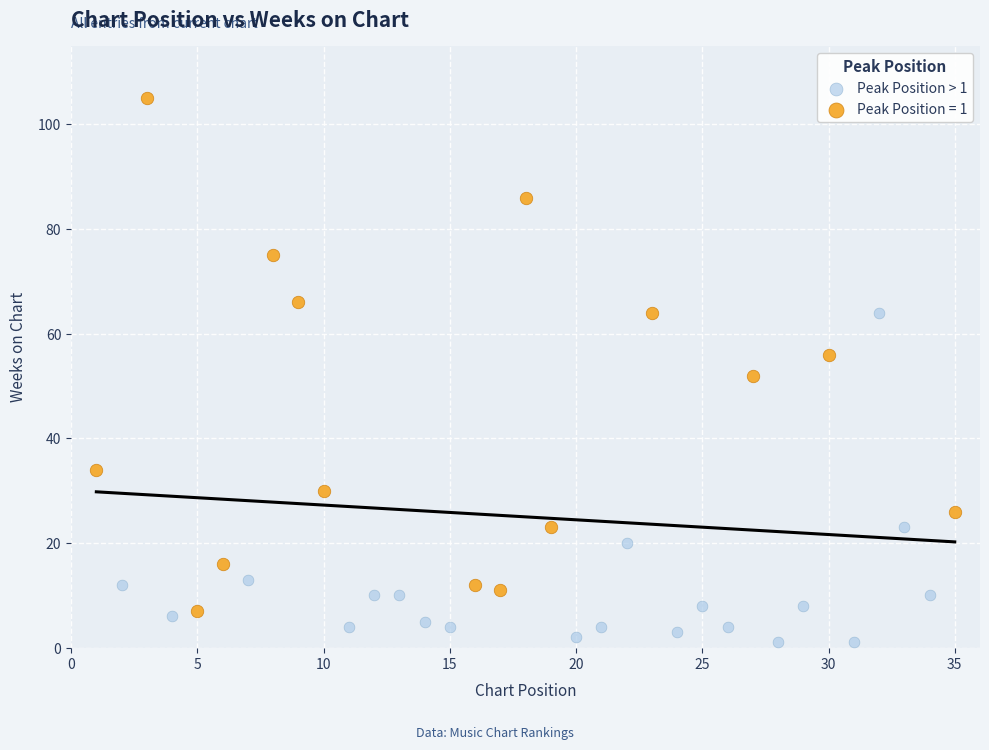

Which series has the largest Y range (max minus min)?

Peak Position = 1